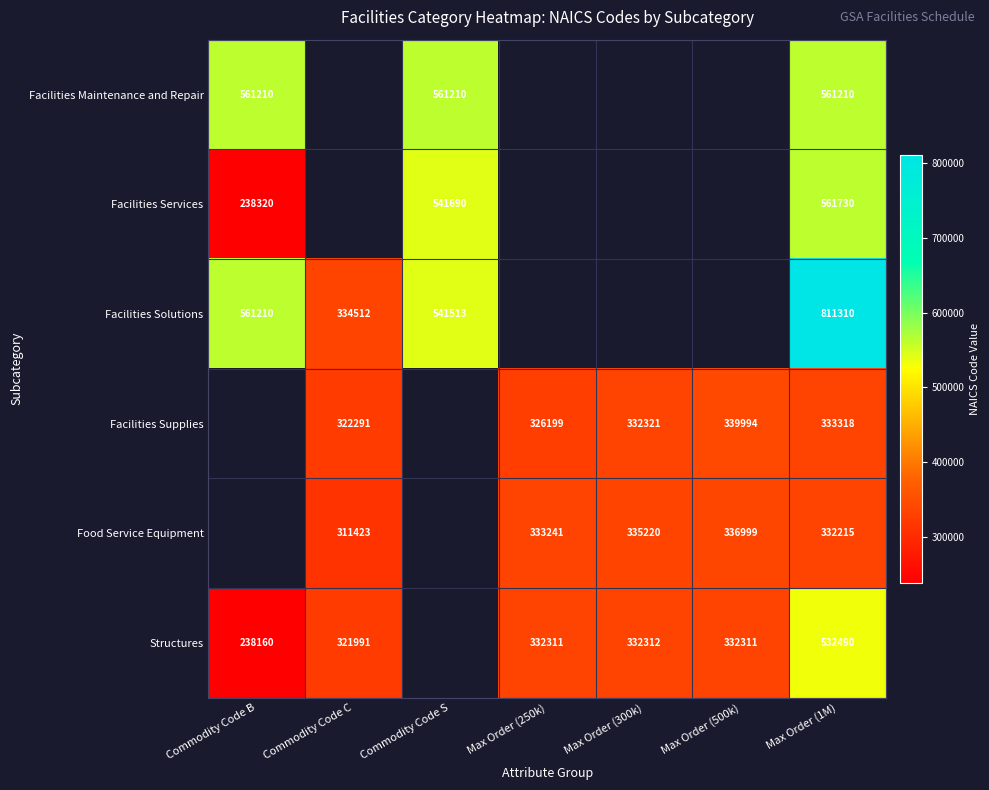

Is it true that Facilities Solutions equals 334512 at Commodity Code C?

True